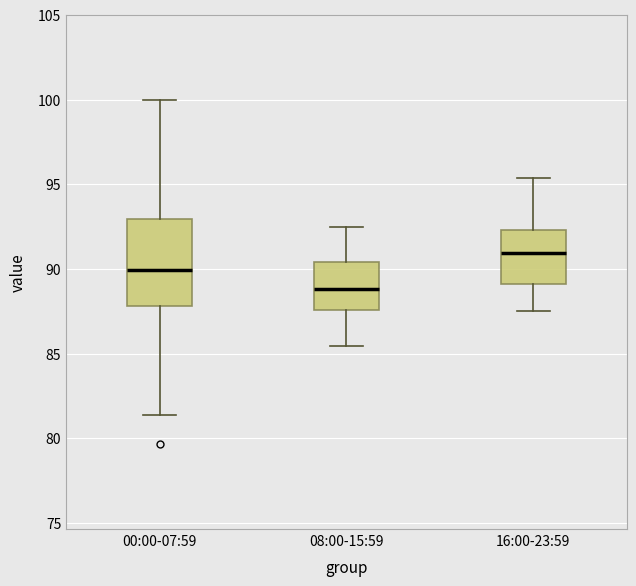

Where is the upper edge of the box for 16:00-23:59 on the y-axis? The values are not printed on the chart, so give them approximately, as read against the axis.

92.5